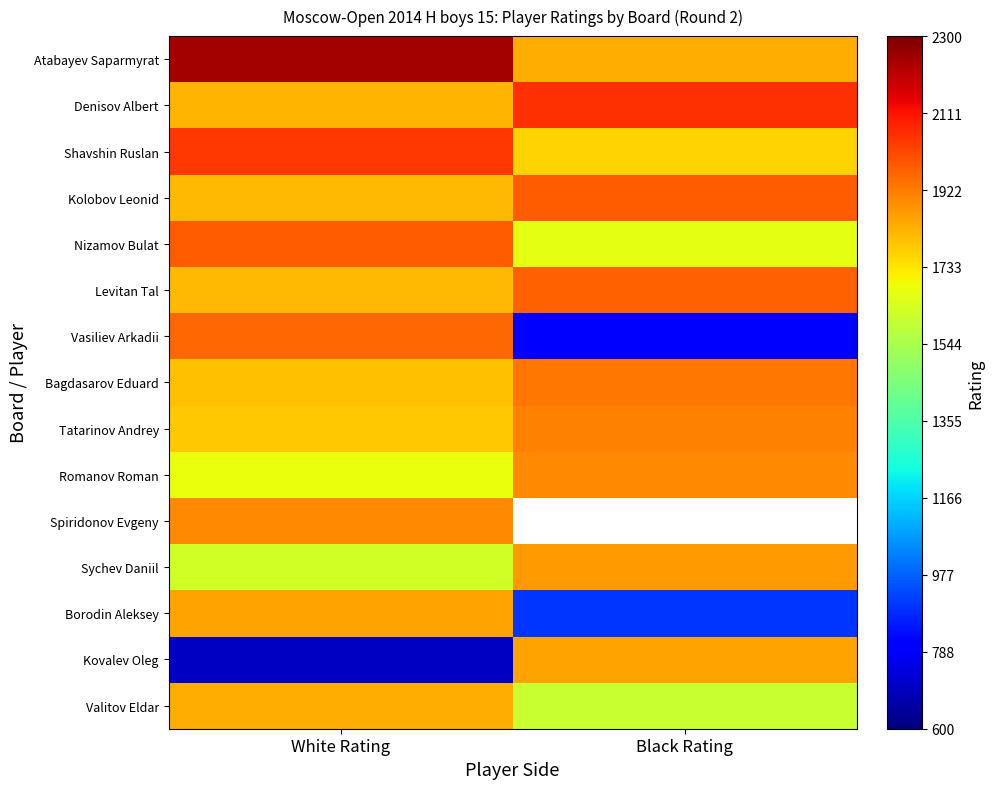

What is the maximum value for Borodin Aleksey?

1855.0